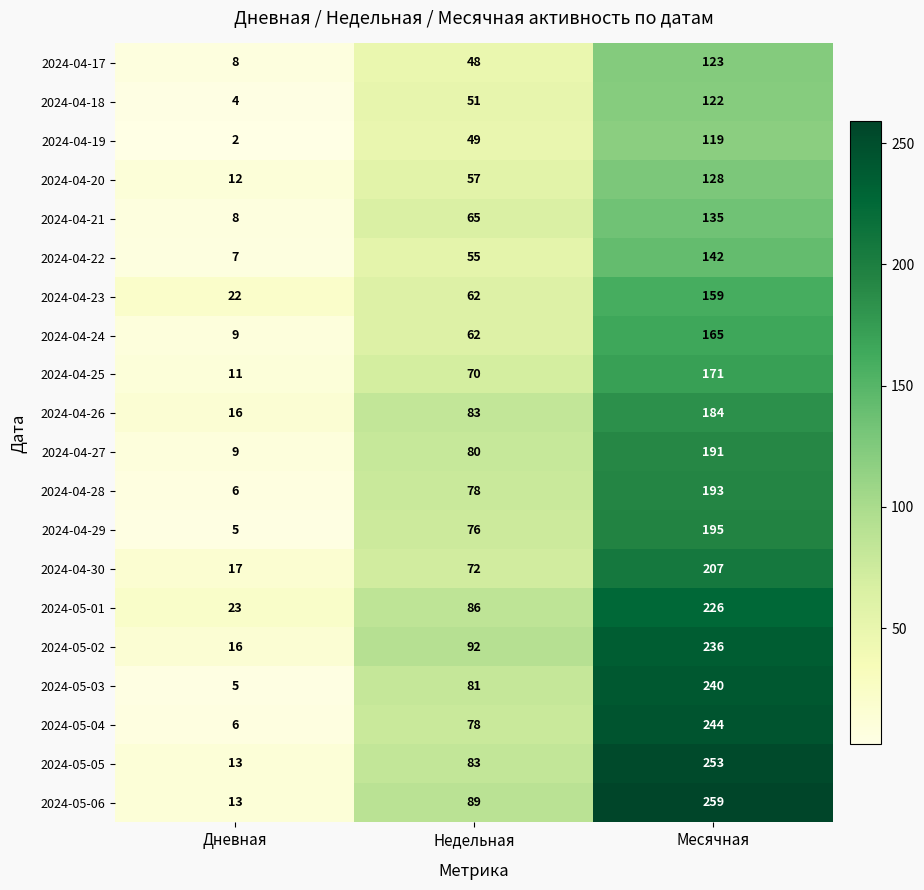

What is the smallest value displayed?

2